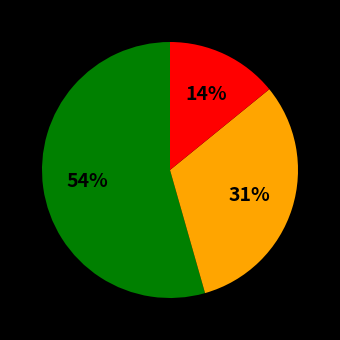

Is there a majority slice in this chart?

Yes